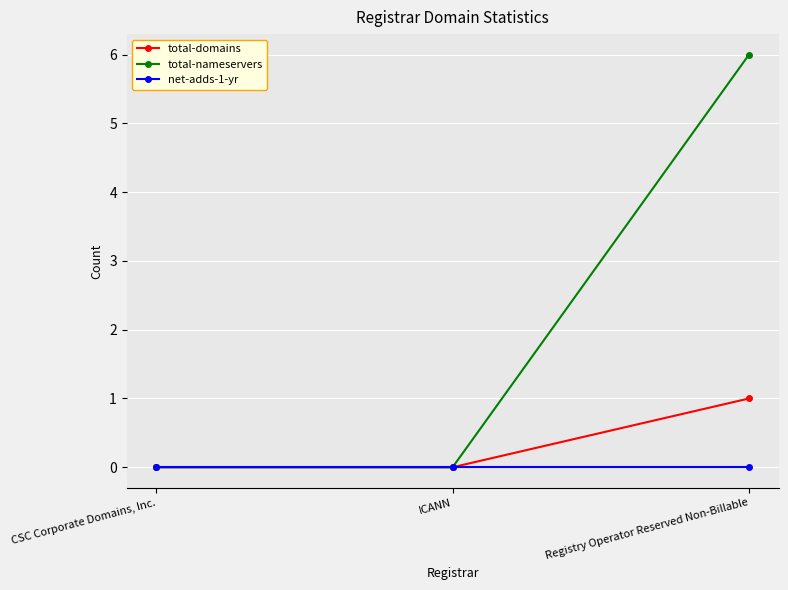

Reading left to right, list all the values displayed in this chart.

total-domains: CSC Corporate Domains, Inc.=0	ICANN=0	Registry Operator Reserved Non-Billable=1
total-nameservers: CSC Corporate Domains, Inc.=0	ICANN=0	Registry Operator Reserved Non-Billable=6
net-adds-1-yr: CSC Corporate Domains, Inc.=0	ICANN=0	Registry Operator Reserved Non-Billable=0